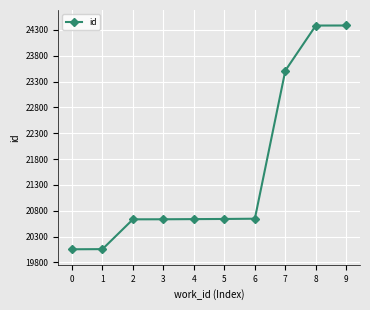

Does the chart have visible grid lines?

Yes